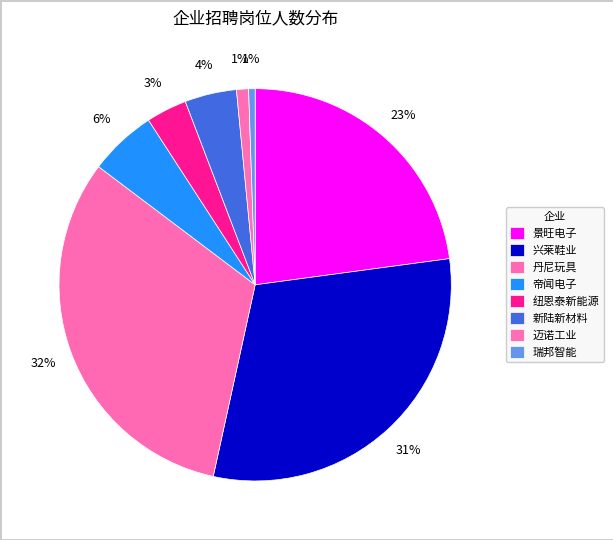

How many slices are in this pie chart?

8